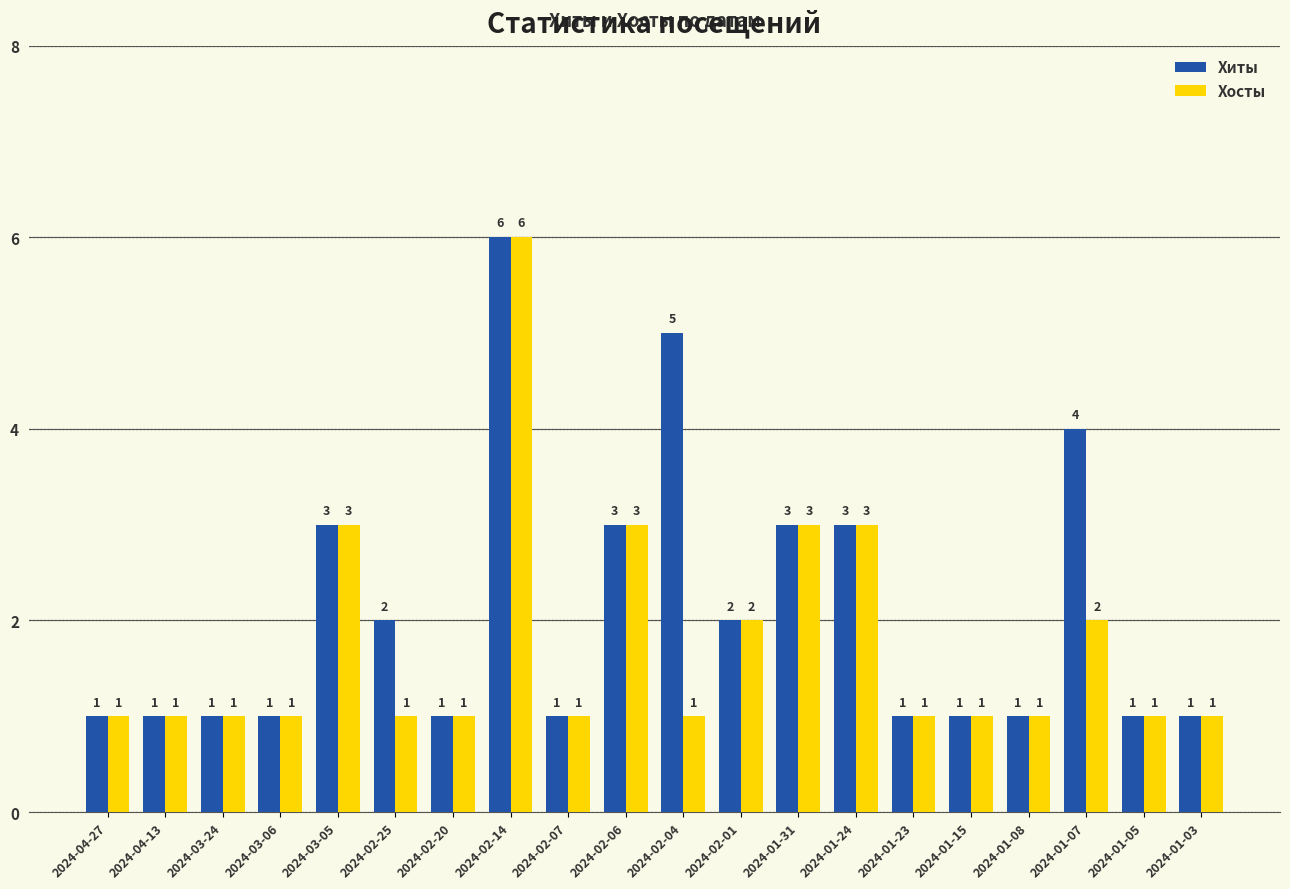

Reading left to right, list all the values displayed in this chart.

Хиты: 1	1	1	1	3	2	1	6	1	3	5	2	3	3	1	1	1	4	1	1
Хосты: 1	1	1	1	3	1	1	6	1	3	1	2	3	3	1	1	1	2	1	1